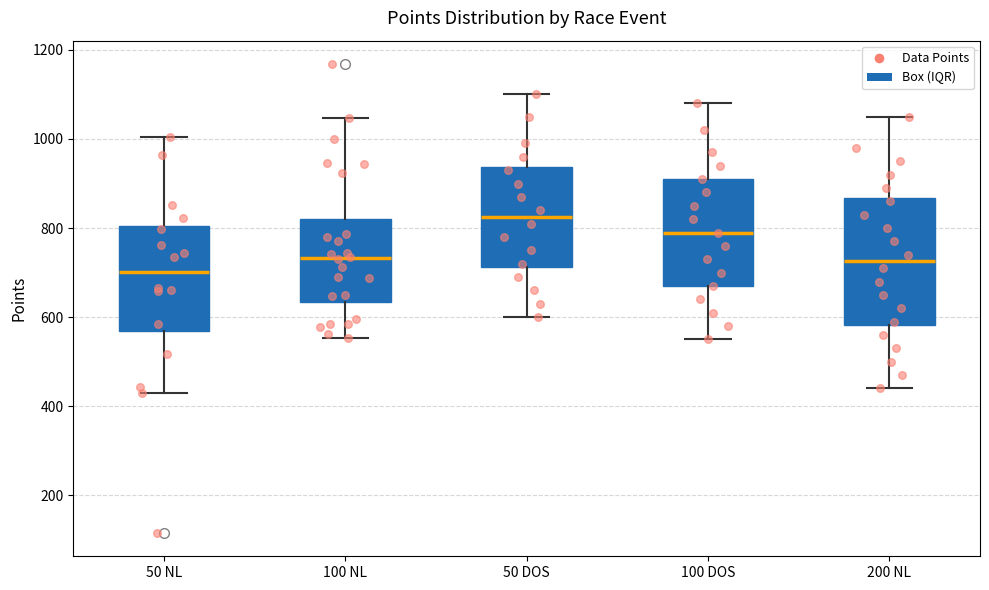

Comparing the boxes themselves (not the whiskers), which one is the tallest?

200 NL